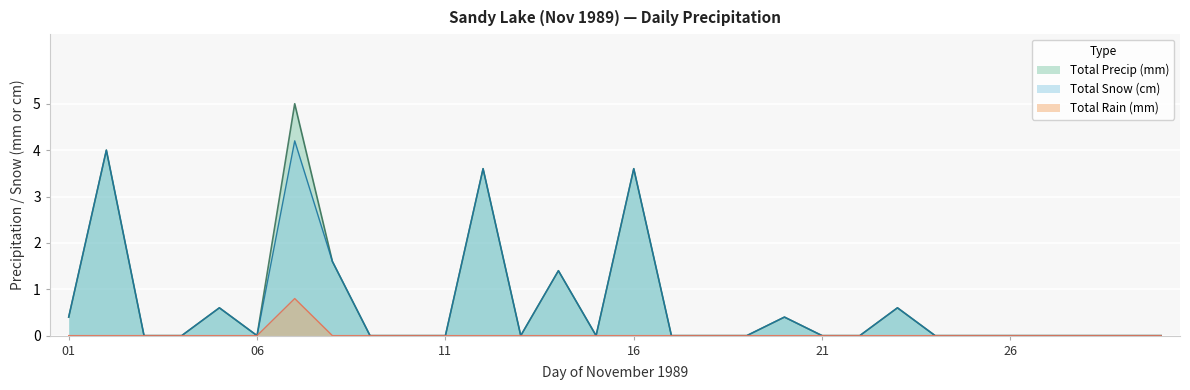

Does the chart display data point markers on the line(s)?

No